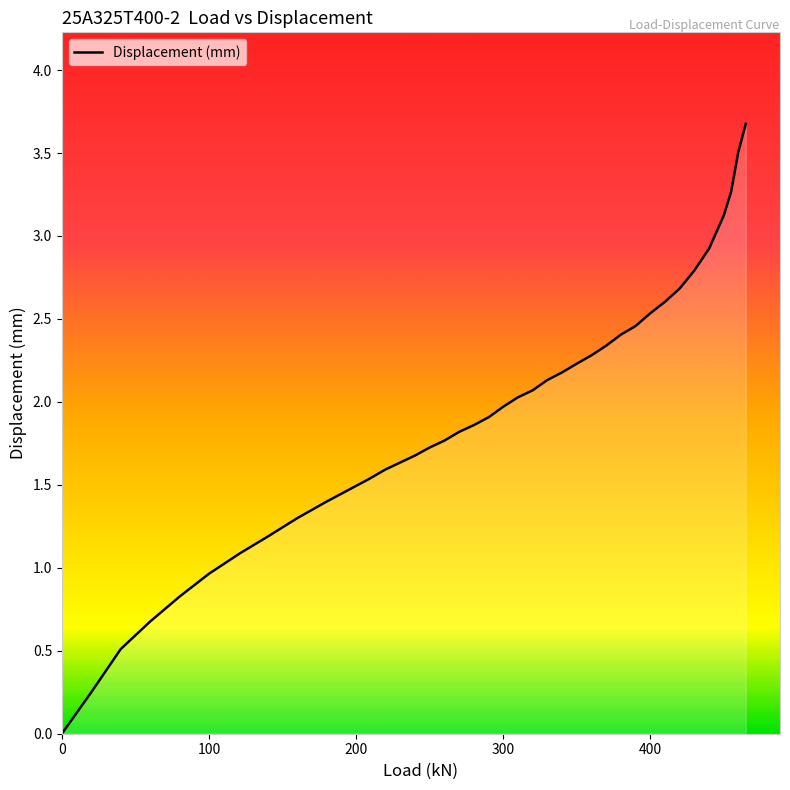

What is the maximum value shown in the chart?

3.7